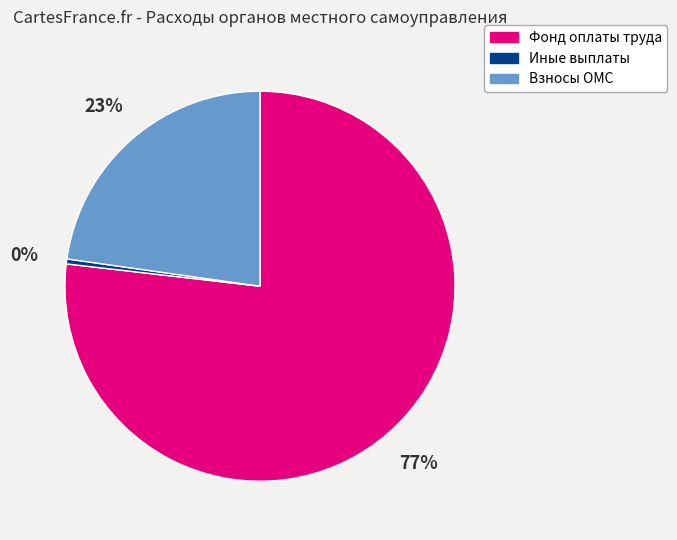

To the nearest percent, what is the average slice percentage?

33%